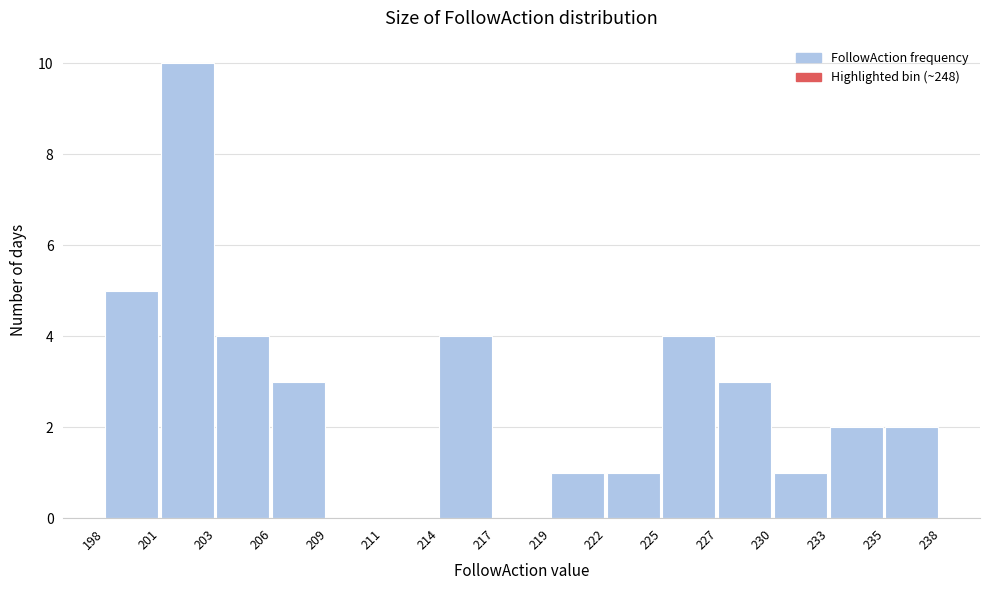

What is the height of the bar covering 214 to 217 on the x-axis? The values are not printed on the chart, so give them approximately, as read against the axis.

4